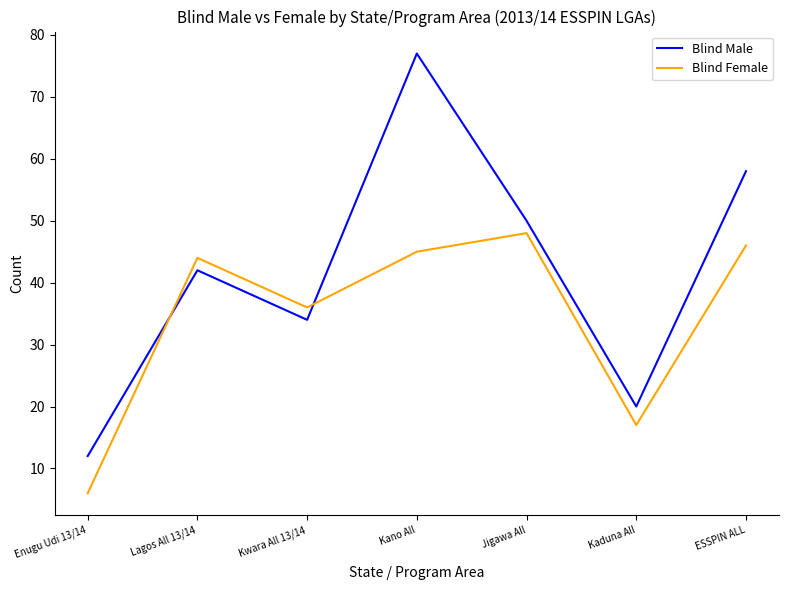

What position from the left is Kaduna All?

6